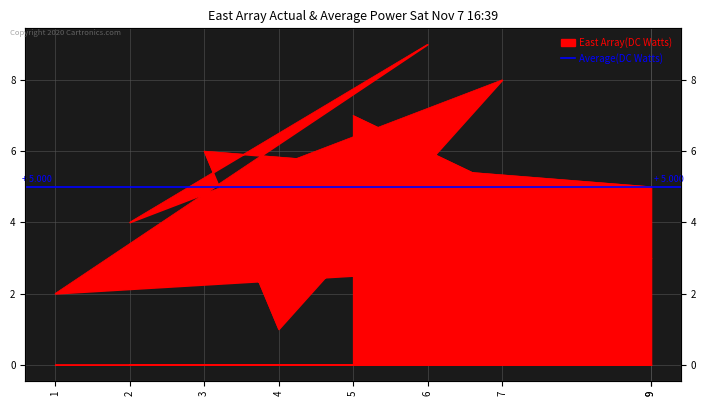

Count the number of categories in the chart.

9